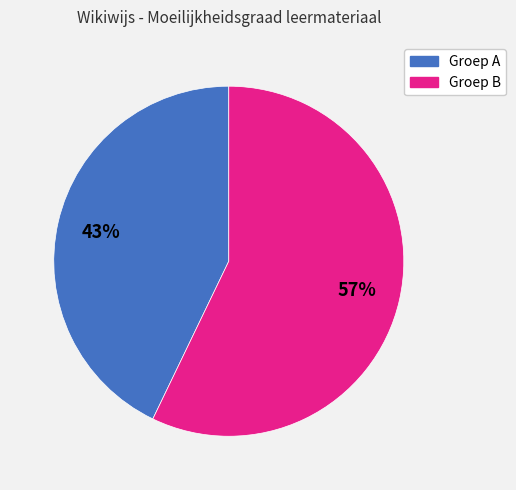

To the nearest percent, what is the average slice percentage?

50%